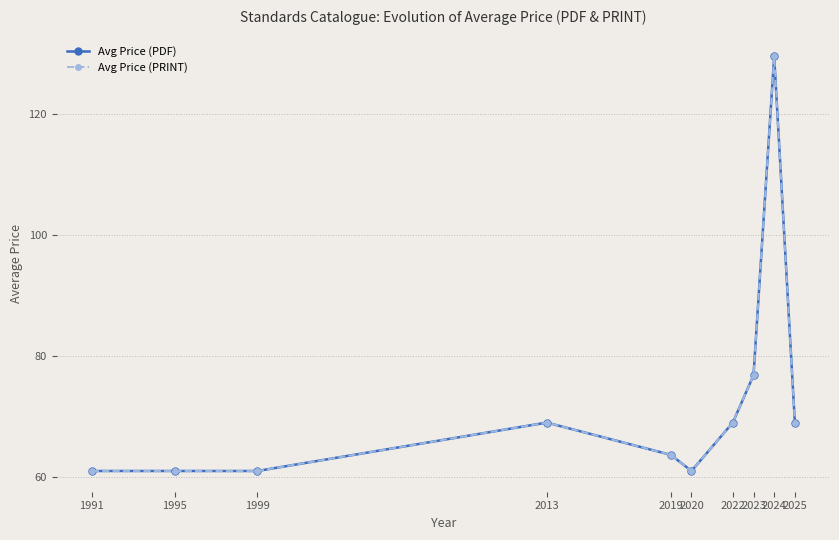

At which category does the chart reach its peak across all series?

2024